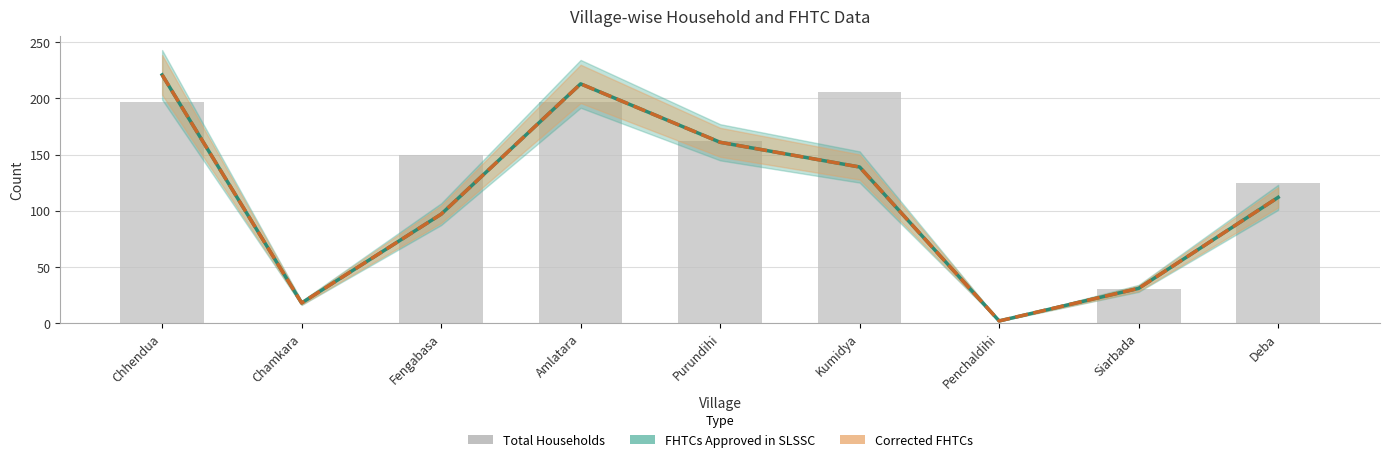

Reading left to right, extract all data points from this chart.

FHTCs Approved in SLSSC: 221	18	97	213	161	139	2	31	112
Corrected FHTCs: 221	18	97	213	161	139	2	31	112
Total Households: 197	0	150	197	162	206	0	30	125